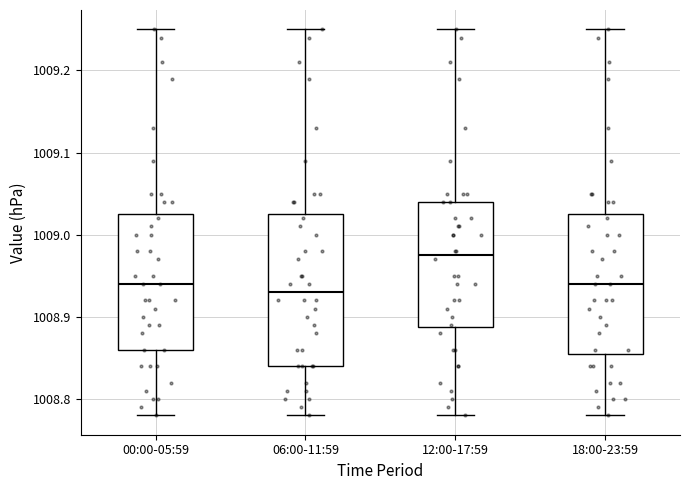

Reading left to right, transcribe this box plot: for each box, give where its median line is, the range the box spans, and where its two whiskers end, as read against the y-axis. The values are not printed on the chart, so give them approximately, as read against the axis.

00:00-05:59: median 1008.94, box 1008.86 to 1009.03, whiskers 1008.78 to 1009.25
06:00-11:59: median 1008.93, box 1008.84 to 1009.03, whiskers 1008.78 to 1009.25
12:00-17:59: median 1008.98, box 1008.89 to 1009.04, whiskers 1008.78 to 1009.25
18:00-23:59: median 1008.94, box 1008.86 to 1009.03, whiskers 1008.78 to 1009.25